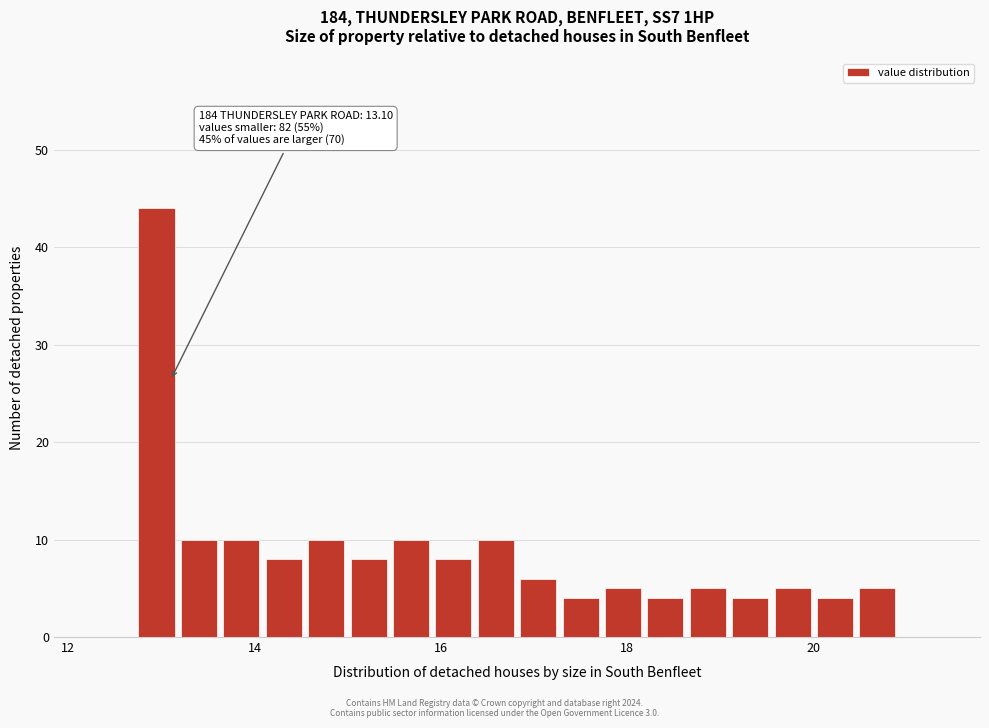

Read against the x-axis, roughly where is the centre of the tallest bar?

13.0